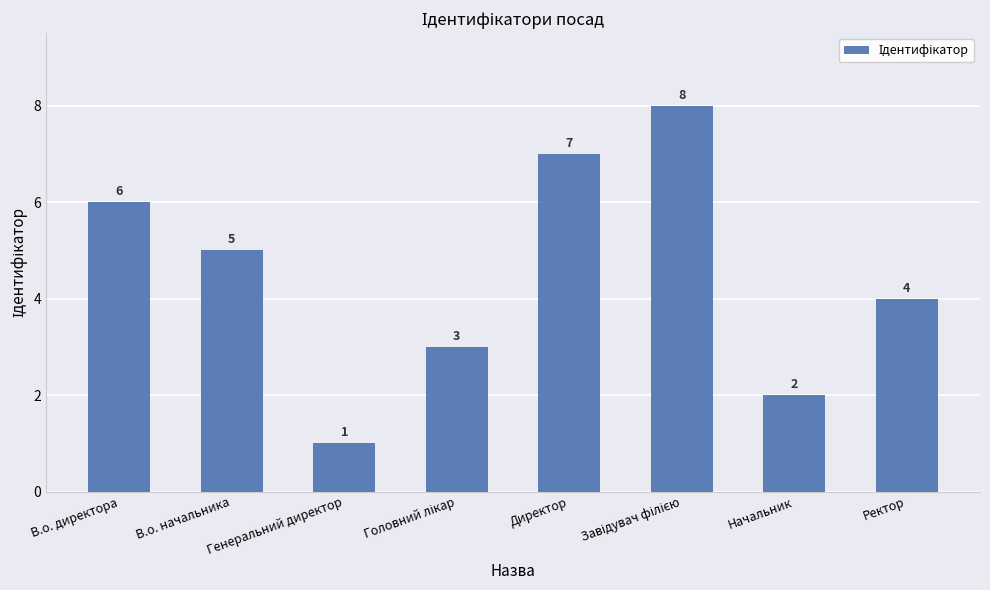

The chart shows a value of 2 at Начальник. True or false?

True